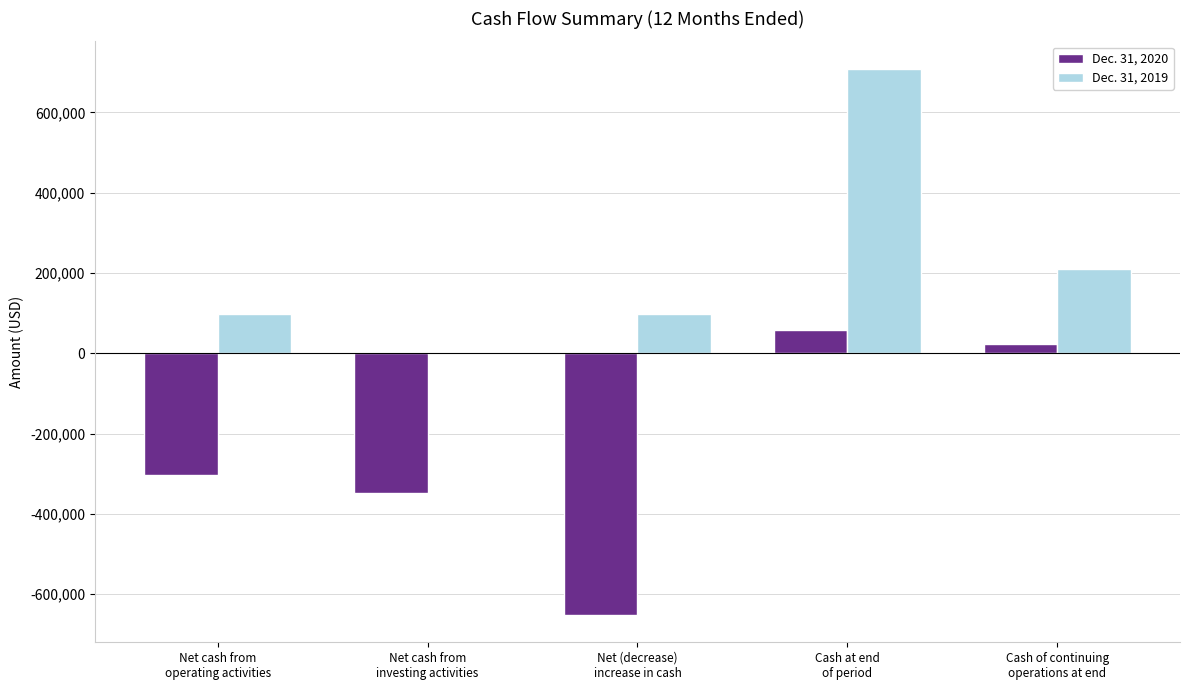

What is the greatest value displayed?

709164